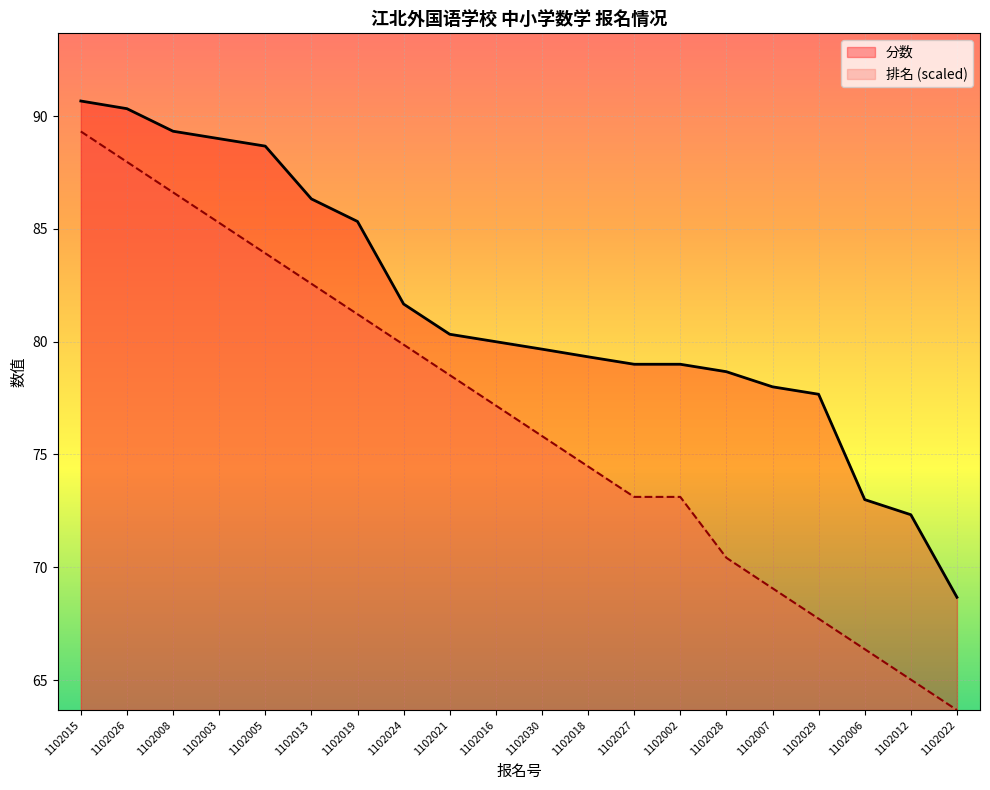

Is it true that 分数 equals 44.8 at 1102007?

False